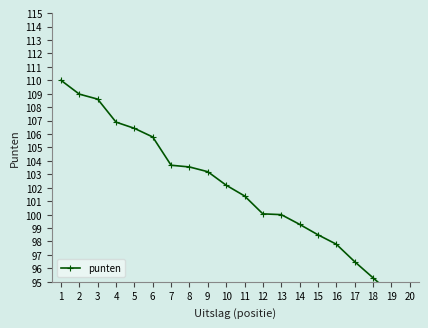

The value at 9 is 43.9. True or false?

False